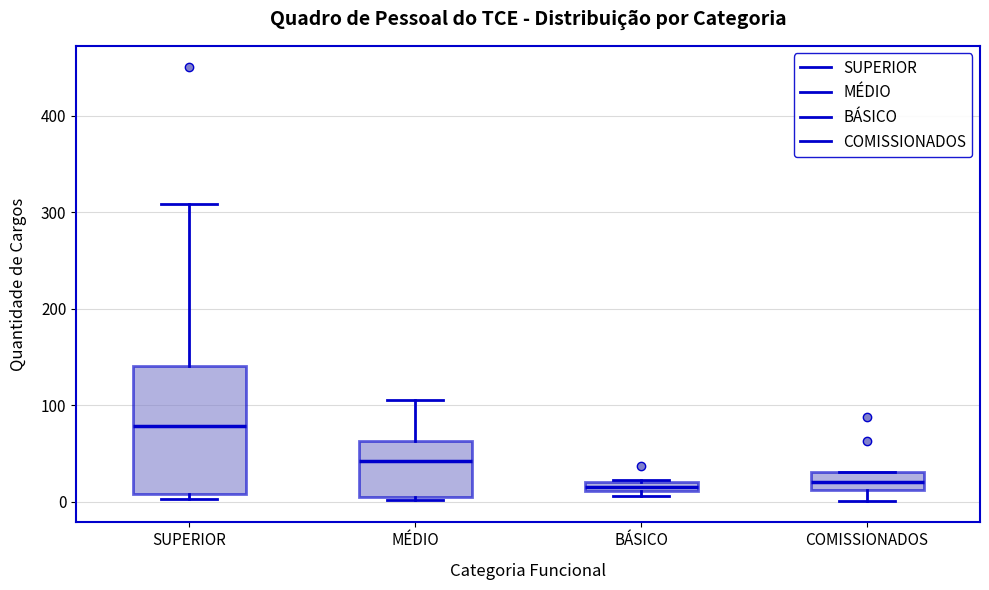

Where does the median line of the box for MÉDIO sit on the y-axis? The values are not printed on the chart, so give them approximately, as read against the axis.

40